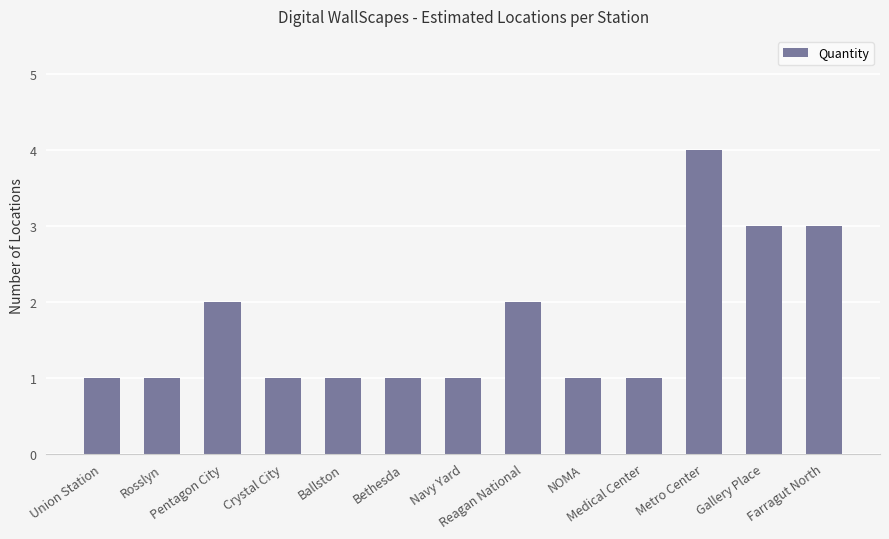

What is the ratio of the value at Reagan National to the value at Gallery Place?

0.7